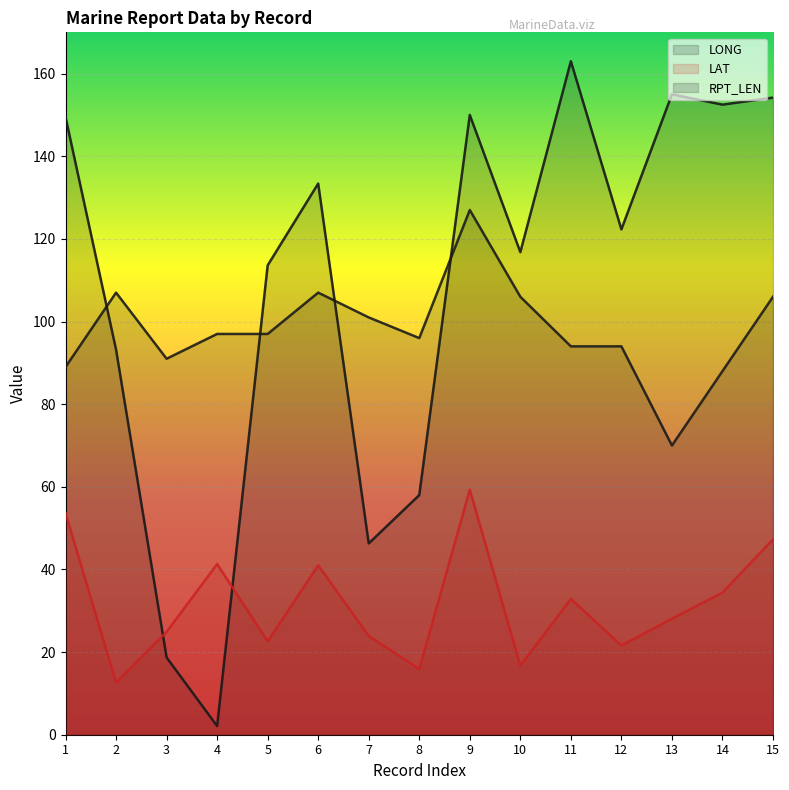

After their last crossing, which series has the higher values: RPT_LEN or LONG?

LONG